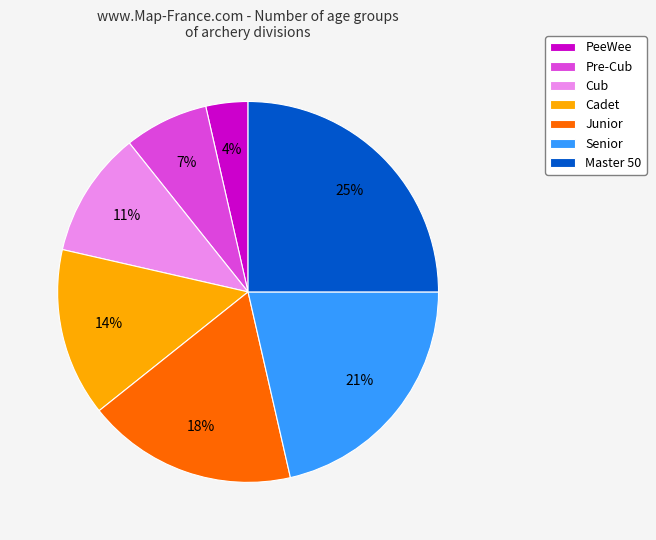

Which has a higher value, Junior or Cub?

Junior